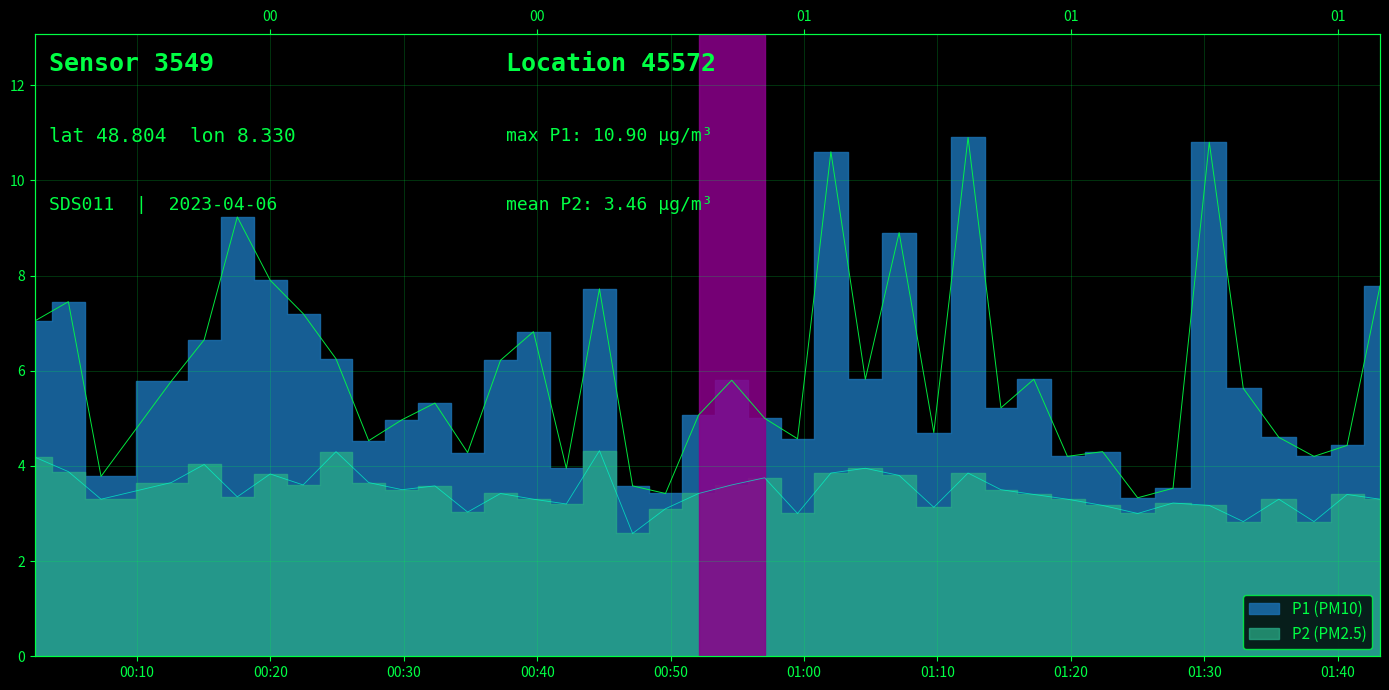

What is the minimum value shown in the chart?

2.6